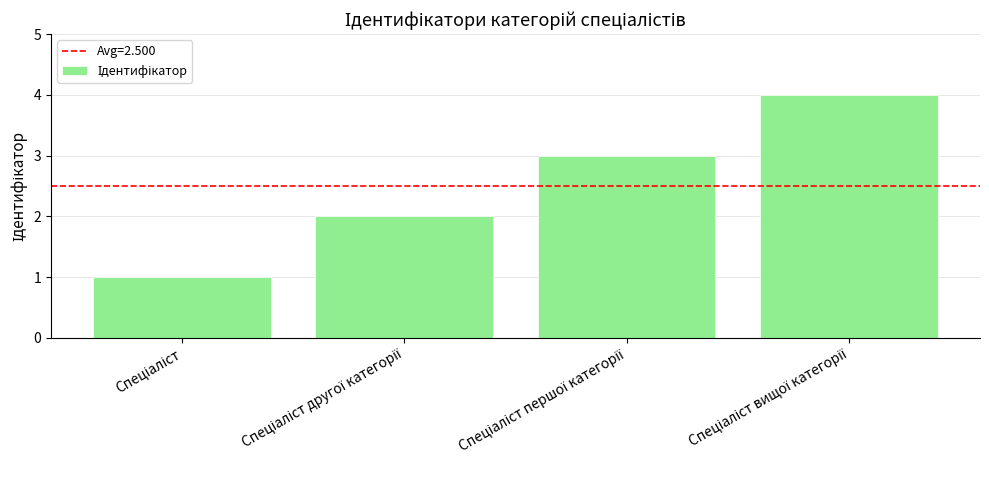

What is the maximum value shown in the chart?

4